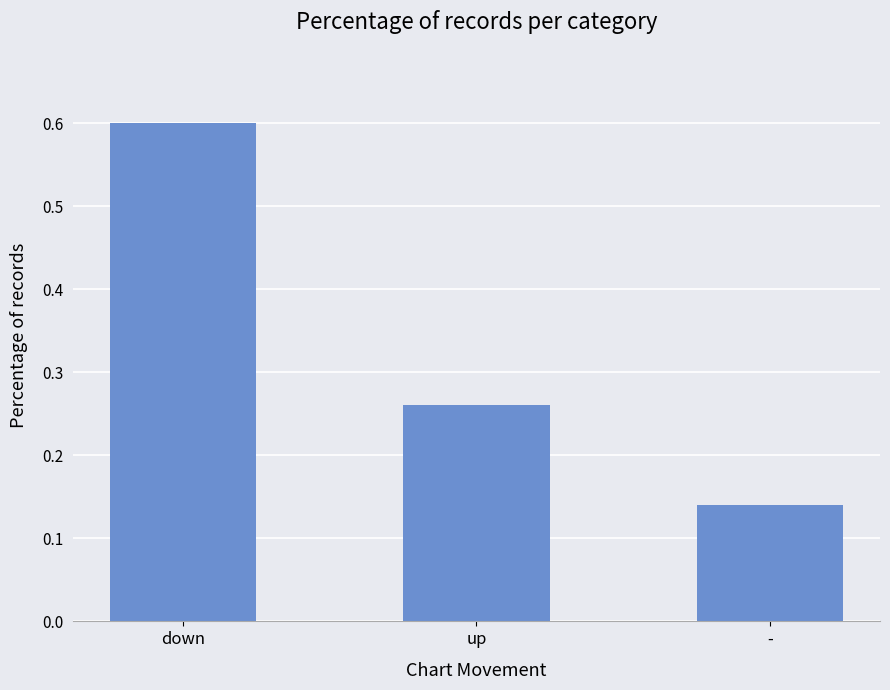

Count the number of data series in this chart.

1